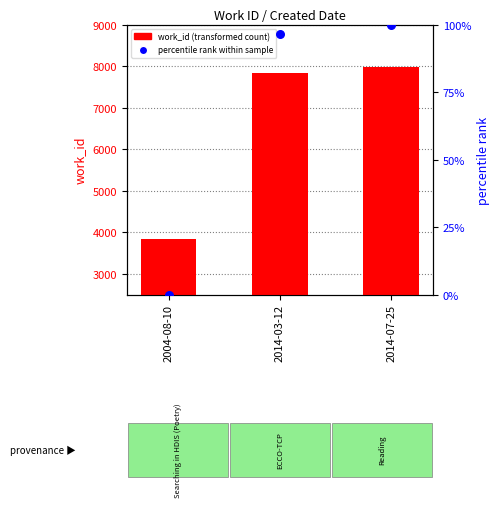

Is the value of percentile rank within sample at 2004-08-10 greater than the value of work_id (transformed count) at 2014-07-25?

No